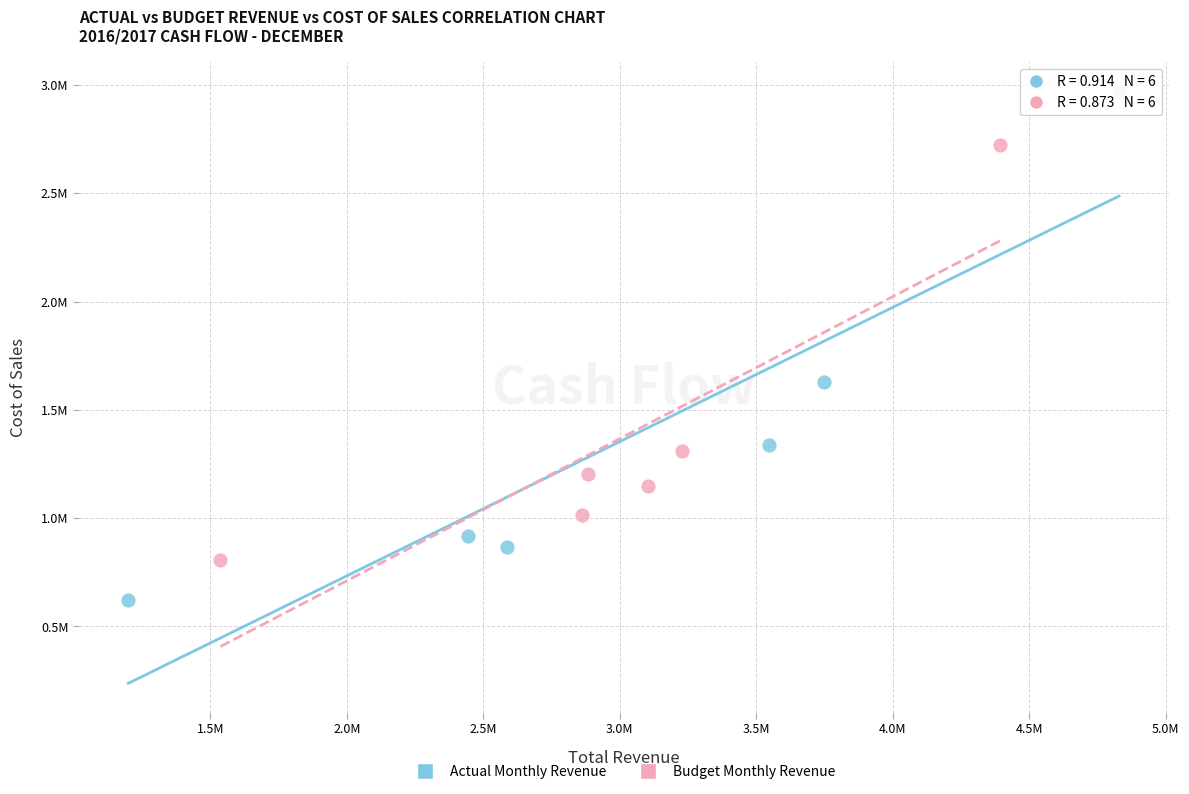

What are all the series names shown in the legend?

Actual Monthly Revenue, Budget Monthly Revenue